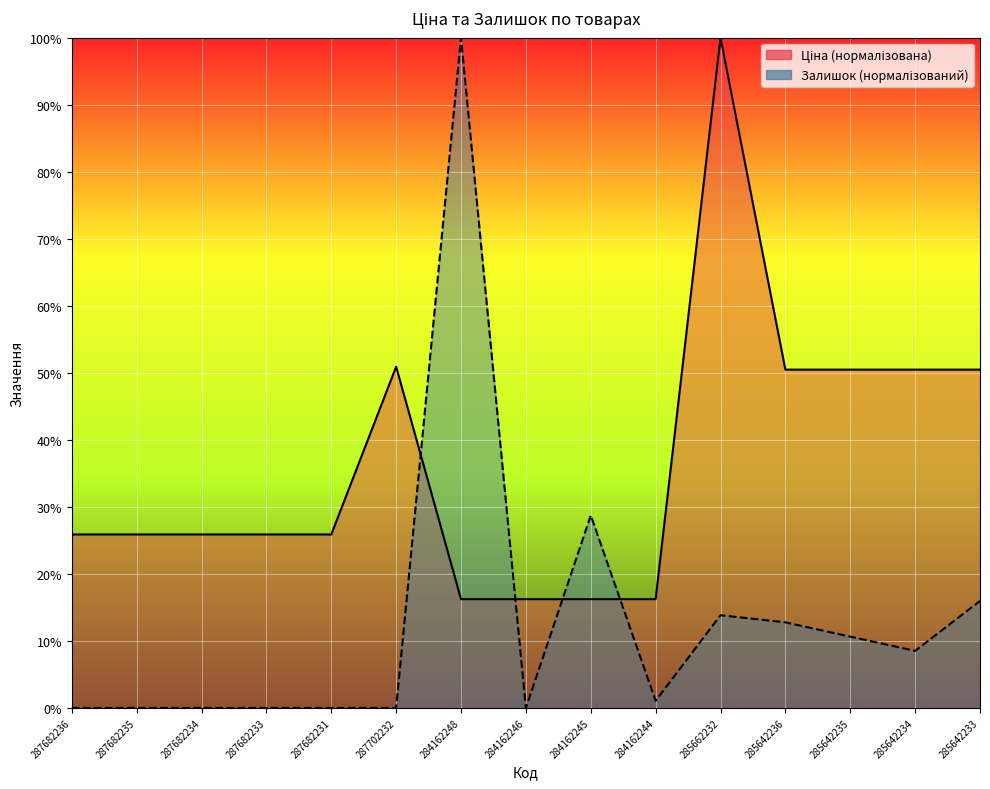

The Залишок series shows 0.0 at 287702232. True or false?

True